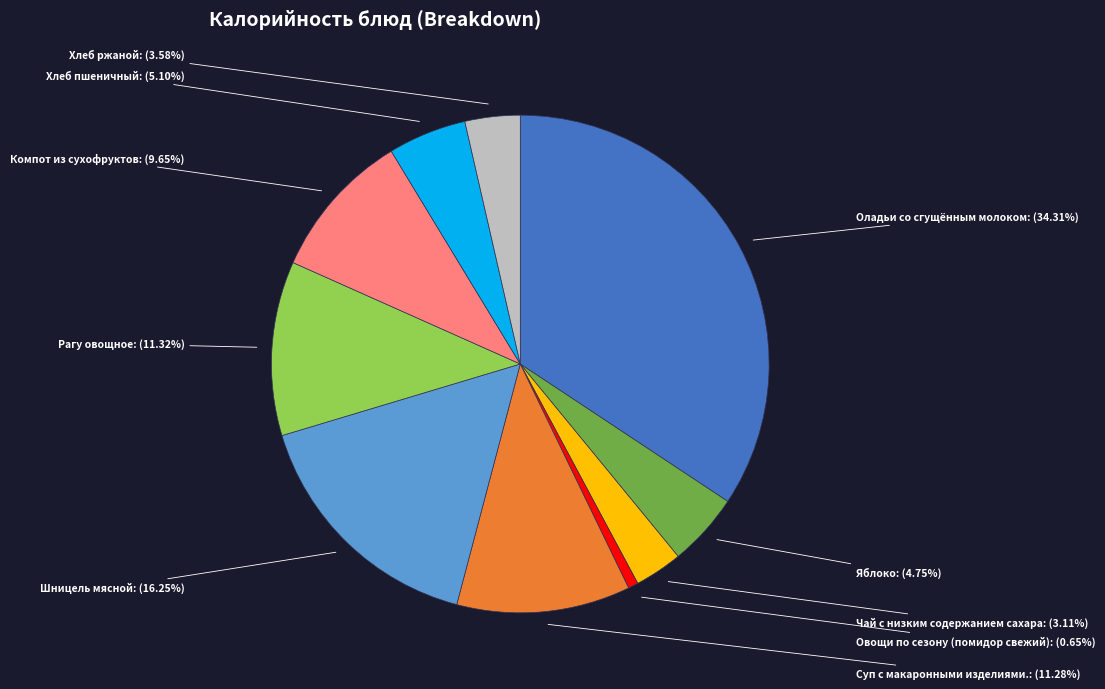

Does Овощи по сезону (помидор свежий) represent more than half of the total?

No